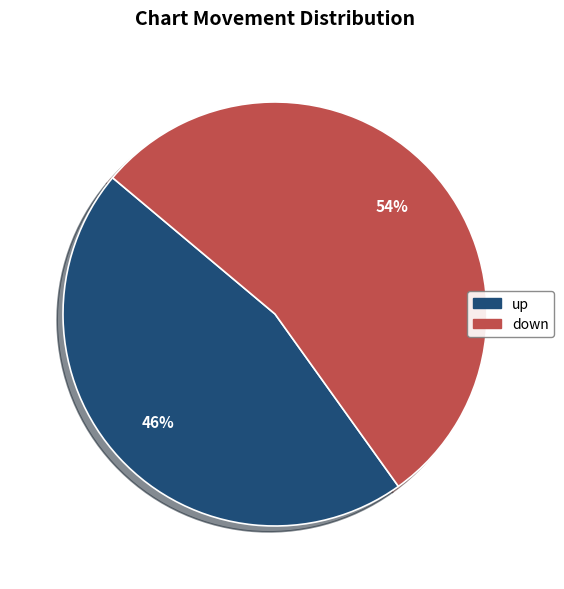

Count the number of slices in the pie.

2